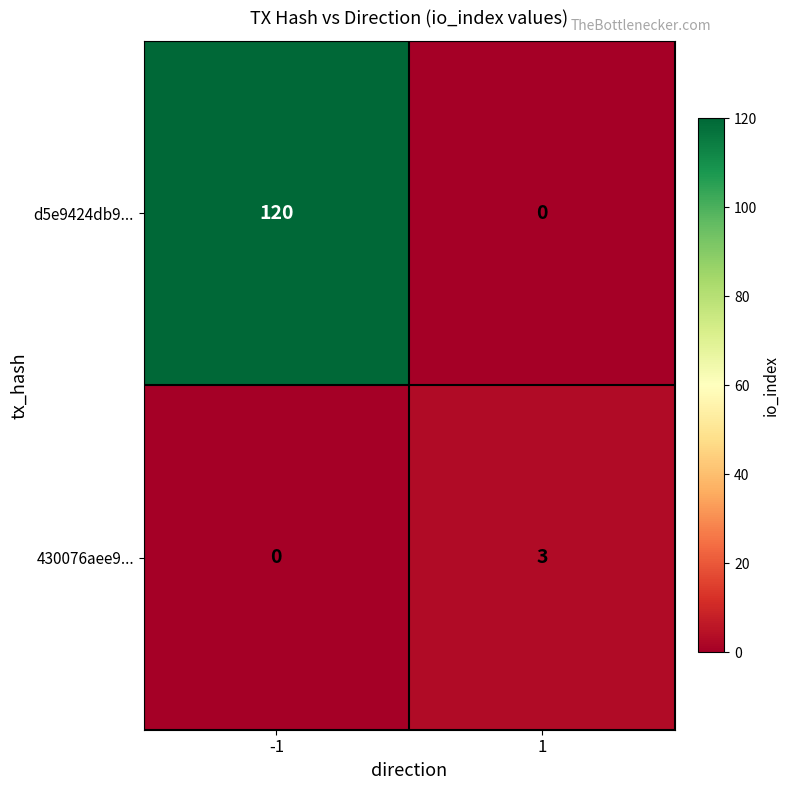

Reading left to right, what are all the values shown in this chart?

d5e9424db9...: -1=120	1=0
430076aee9...: -1=0	1=3